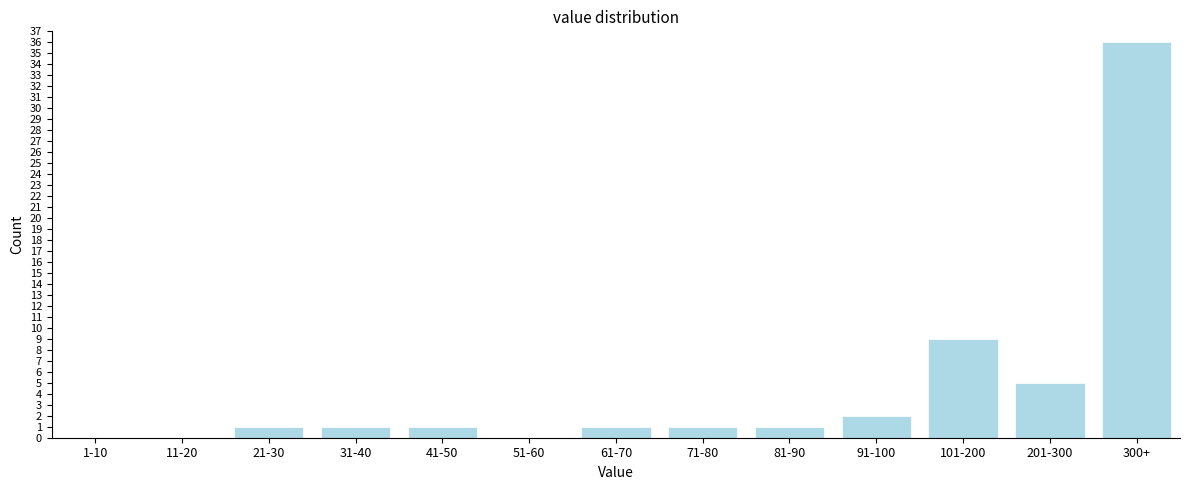

Reading left to right, list all the values displayed in this chart.

1-10=0	11-20=0	21-30=1	31-40=1	41-50=1	51-60=0	61-70=1	71-80=1	81-90=1	91-100=2	101-200=9	201-300=5	300+=36